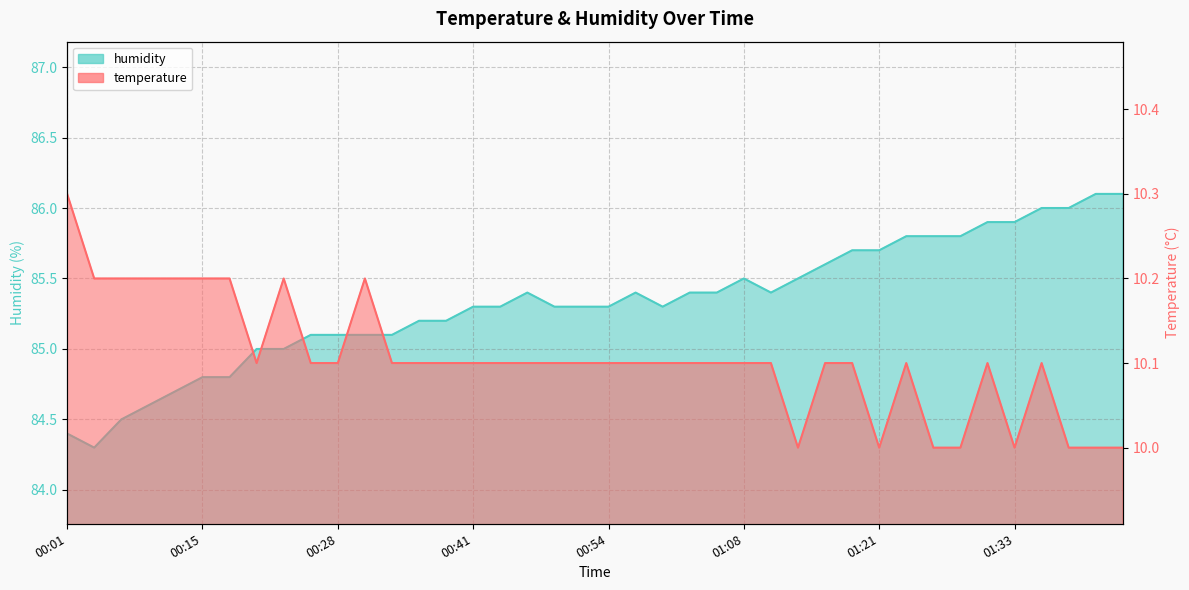

Which series has the widest spread of values?

humidity